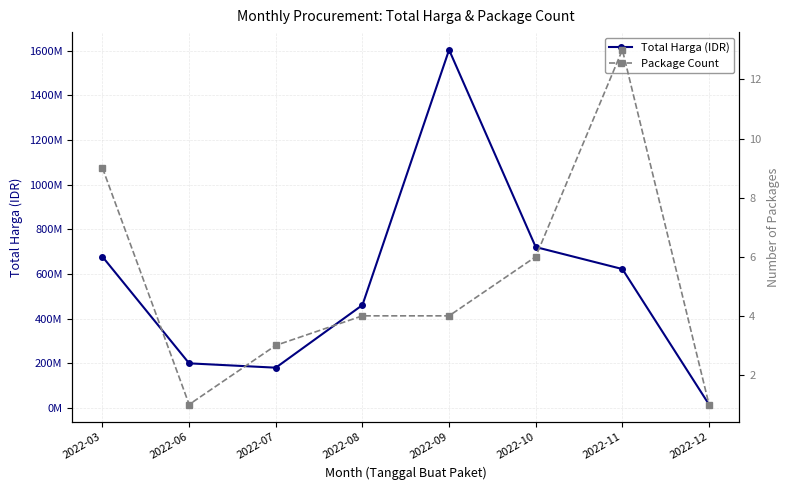

Reading left to right, extract all data points from this chart.

Total Harga (IDR): 2022-03=676778270	2022-06=199200000	2022-07=179750000	2022-08=460475000	2022-09=1604159000	2022-10=720293150	2022-11=621810000	2022-12=14750000
Package Count: 2022-03=9	2022-06=1	2022-07=3	2022-08=4	2022-09=4	2022-10=6	2022-11=13	2022-12=1